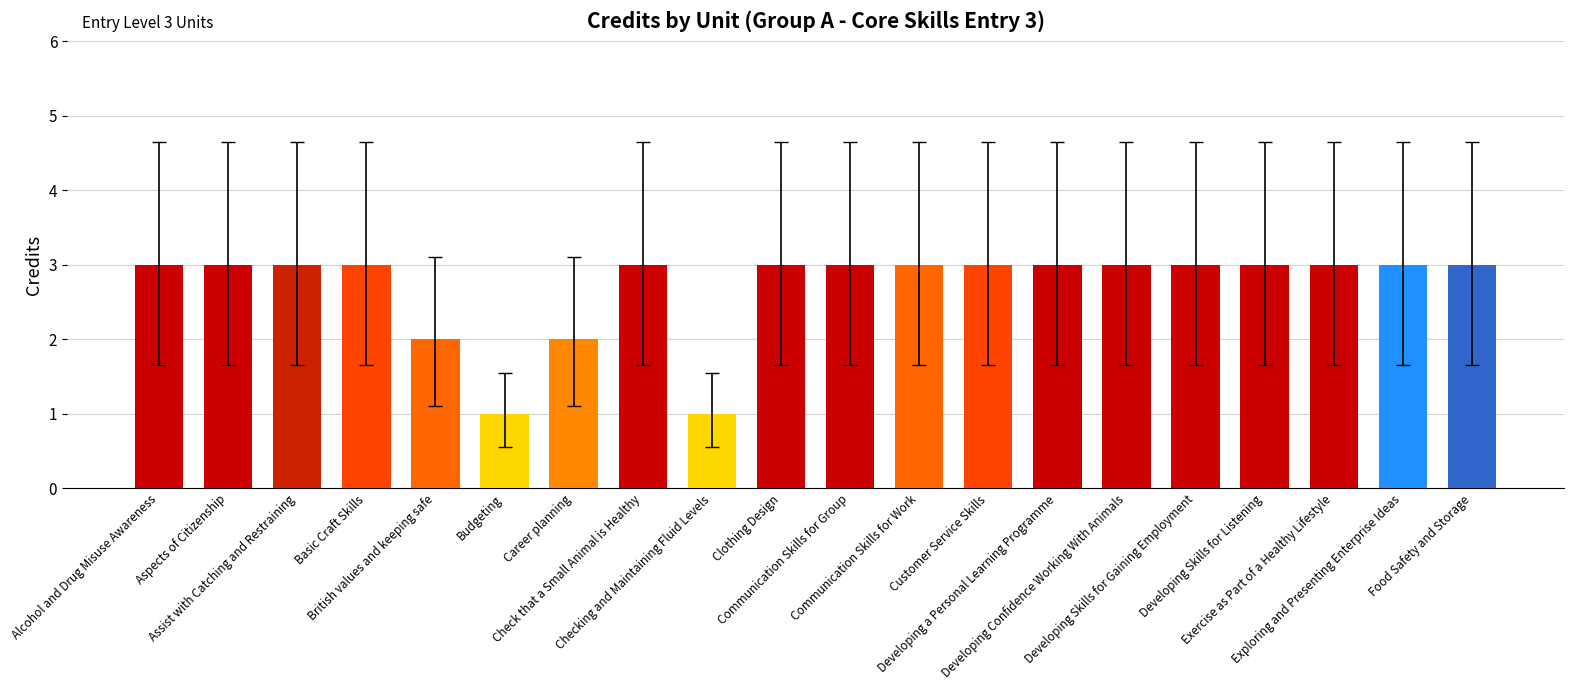

The chart shows a value of 1 at Customer Service Skills. True or false?

False